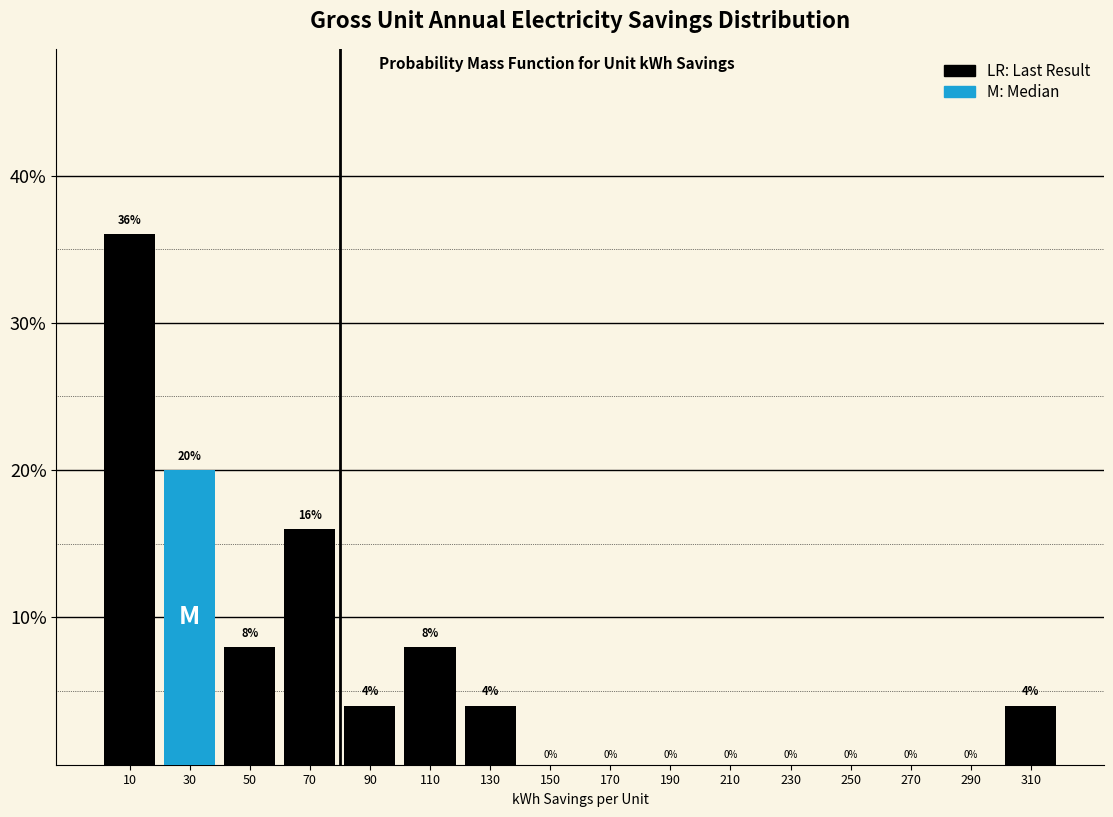

Reading left to right, list every bar in this chart as the range it spans on the x-axis followed by its height.

0 to 20: 36
20 to 40: 20
40 to 60: 8
60 to 80: 16
80 to 100: 4
100 to 120: 8
120 to 140: 4
140 to 160: 0
160 to 180: 0
180 to 200: 0
200 to 220: 0
220 to 240: 0
240 to 260: 0
260 to 280: 0
280 to 300: 0
300 to 320: 4